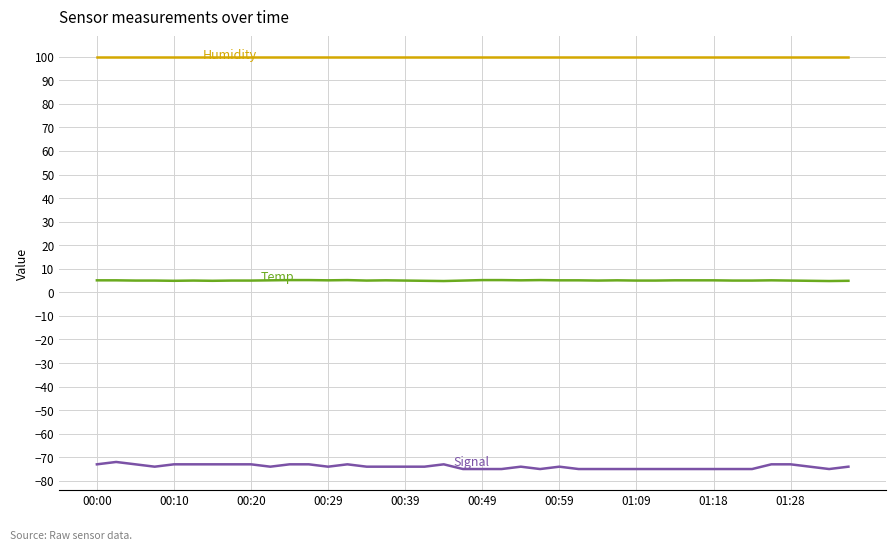

What is the smallest value displayed?

-75.0